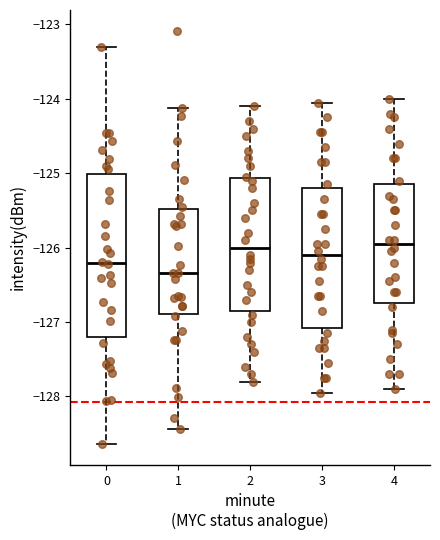

Reading left to right, transcribe this box plot: for each box, give where its median line is, the range the box spans, and where its two whiskers end, as read against the y-axis. The values are not printed on the chart, so give them approximately, as read against the axis.

0: median -126.2, box -127.2 to -125.0, whiskers -128.6 to -123.3
1: median -126.3, box -126.9 to -125.5, whiskers -128.4 to -124.1
2: median -126.0, box -126.8 to -125.1, whiskers -127.8 to -124.1
3: median -126.1, box -127.1 to -125.2, whiskers -127.9 to -124.0
4: median -125.9, box -126.7 to -125.1, whiskers -127.9 to -124.0